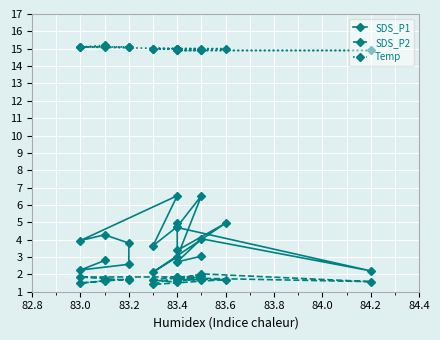

What is the sum of all SDS_P1 values?

76.3